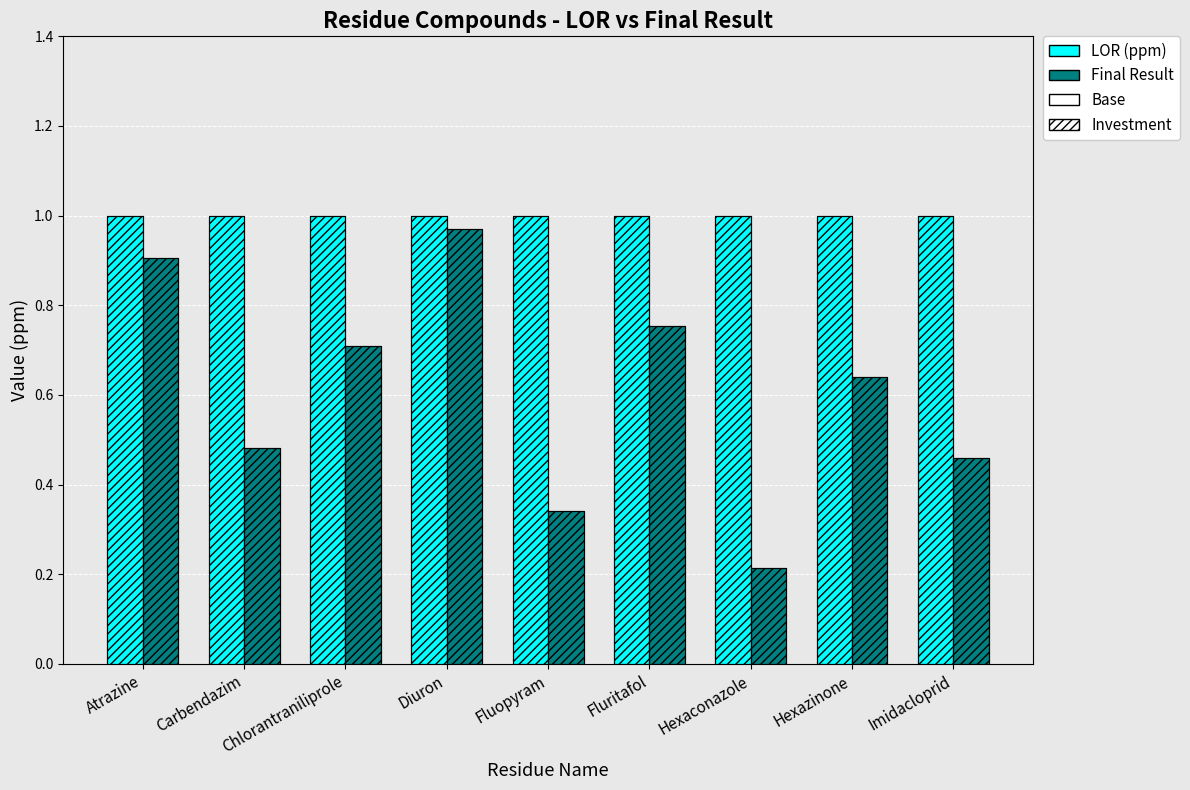

What value does the LOR (ppm) series have at Atrazine?

1.0